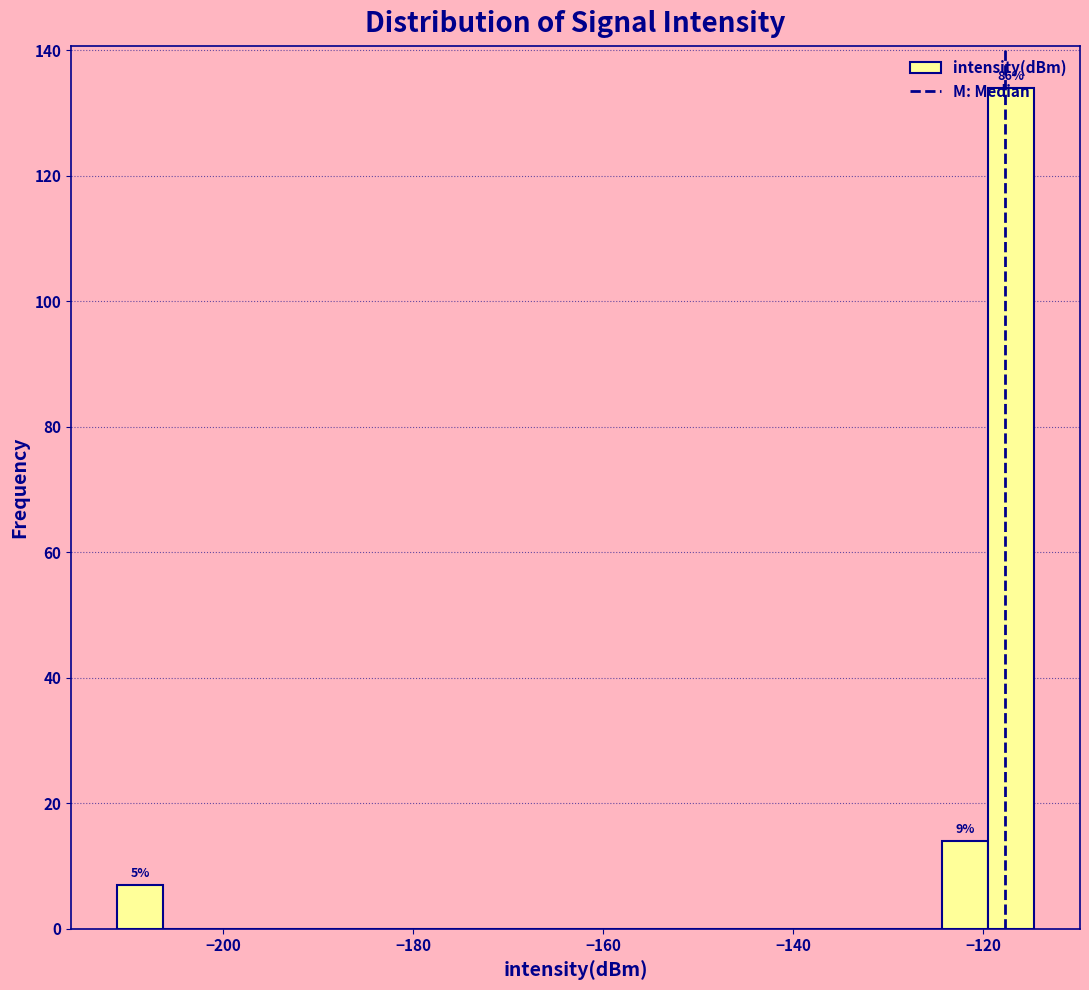

Read against the x-axis, roughly where is the centre of the tallest bar?

-118